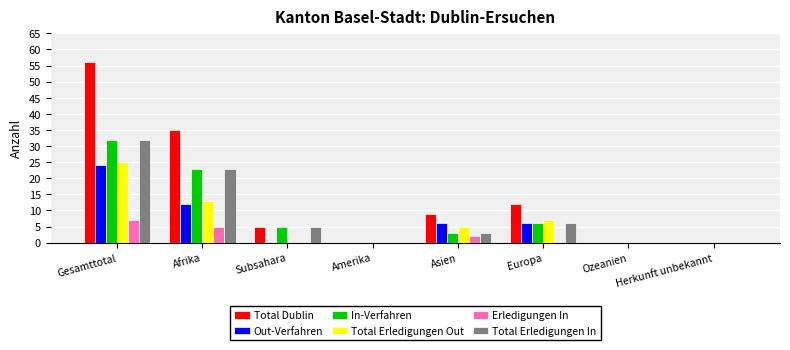

At which category is the sum across all series the highest?

Gesamttotal